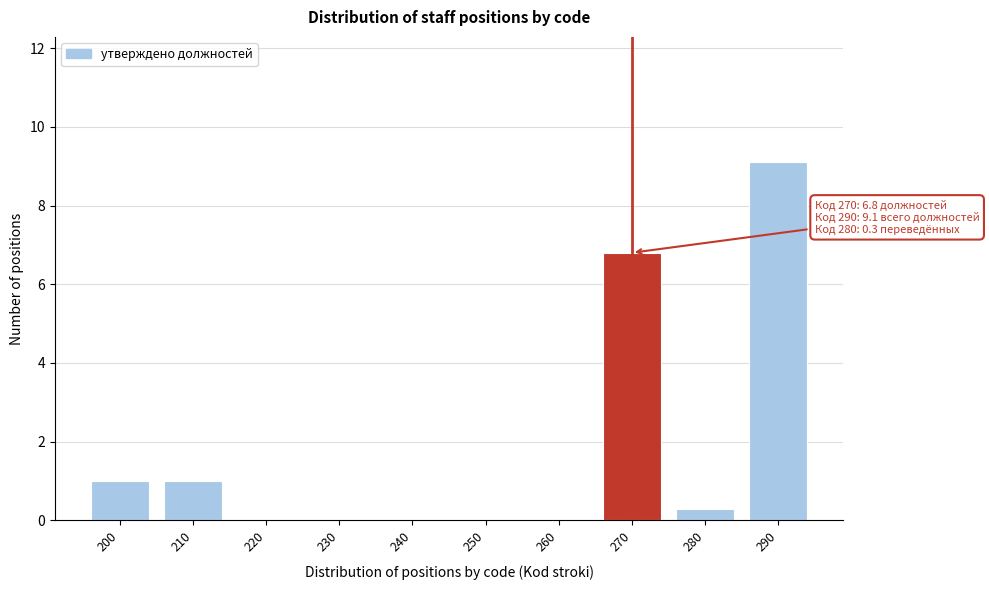

Reading left to right, what are all the values shown in this chart?

200=1.0	210=1.0	220=0.0	230=0.0	240=0.0	250=0.0	260=0.0	270=6.8	280=0.3	290=9.1